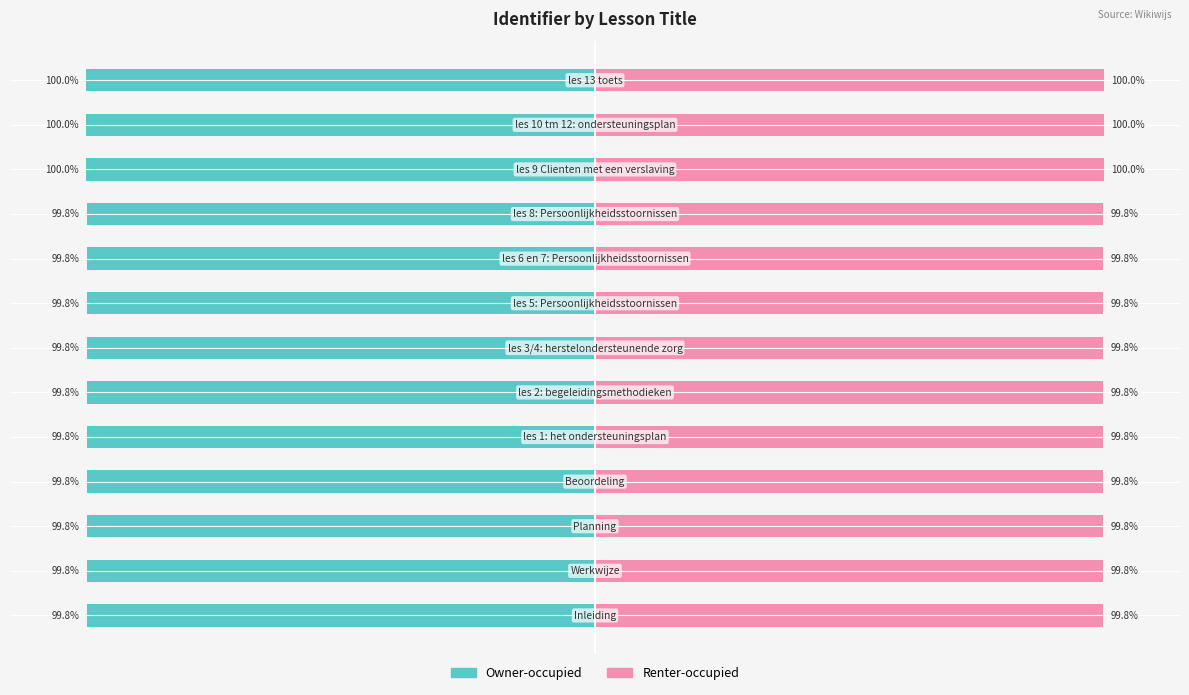

Reading left to right, what are all the values shown in this chart?

Owner-occupied: -99.8	-99.8	-99.8	-99.8	-99.8	-99.8	-99.8	-99.8	-99.8	-99.8	-100.0	-100.0	-100.0
Renter-occupied: 99.8	99.8	99.8	99.8	99.8	99.8	99.8	99.8	99.8	99.8	100.0	100.0	100.0